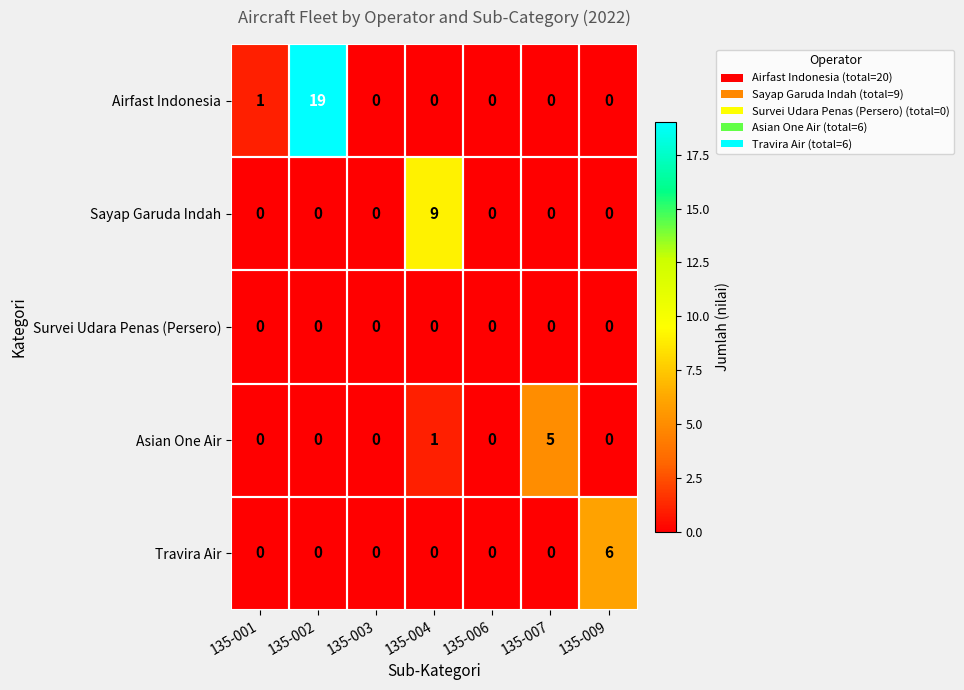

Which series has the widest spread of values?

Airfast Indonesia